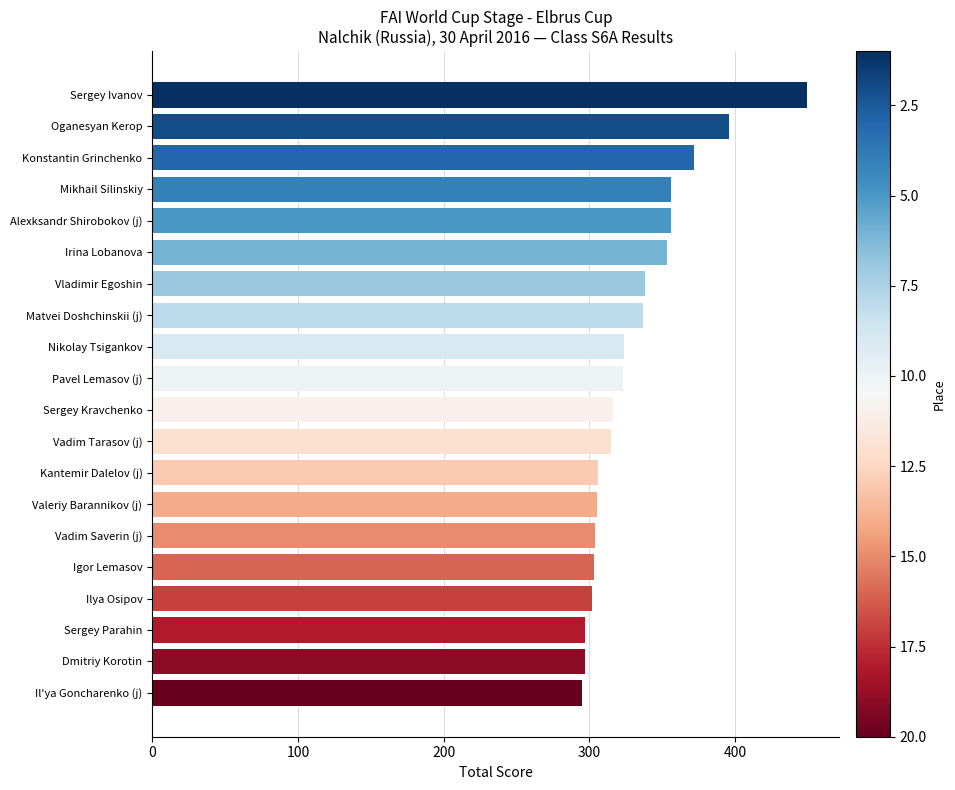

How many bars are there in total?

20